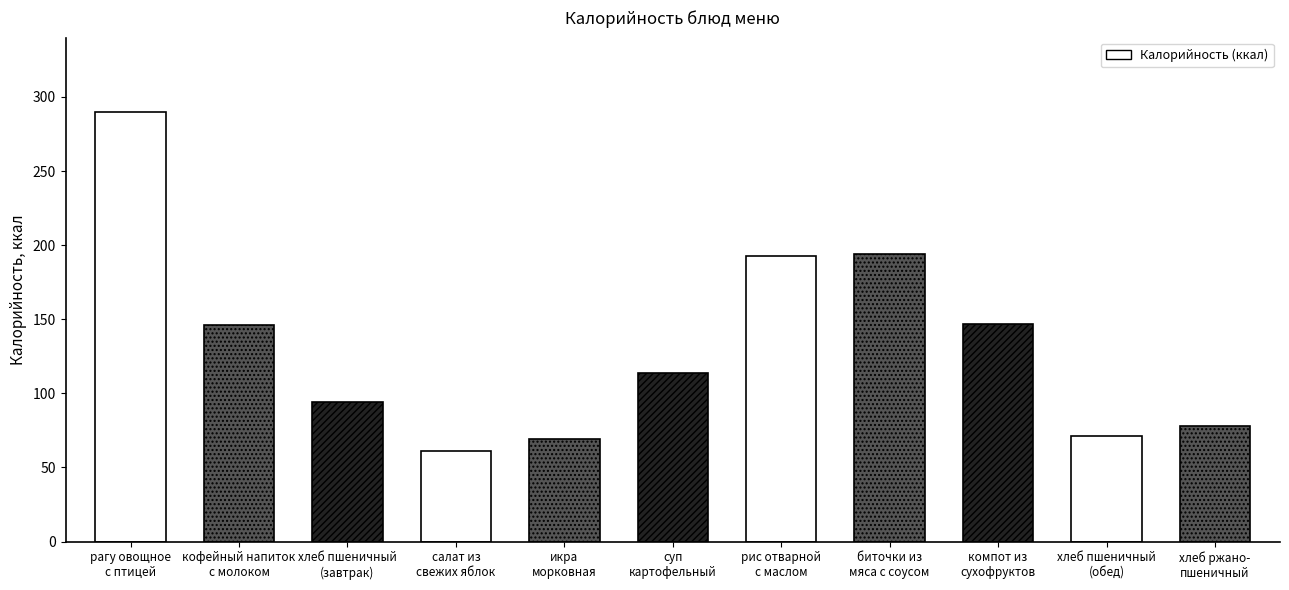

Reading left to right, extract all data points from this chart.

рагу овощное с птицей=290	кофейный напиток с молоком=146	хлеб пшеничный (завтрак)=94	салат из свежих яблок=61	икра морковная=69	суп картофельный с бобовыми=114	рис отварной с маслом сл.=193	биточки из мяса с соусом=194	компот из смеси сухофруктов=147	хлеб пшеничный (обед)=71	хлеб ржано пшеничный=78